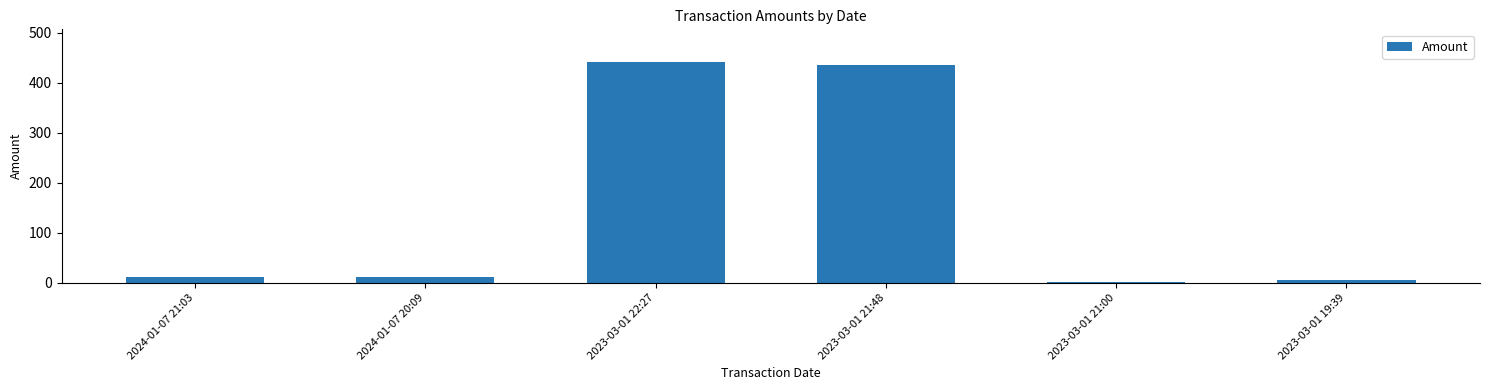

What is the greatest value displayed?

440.3